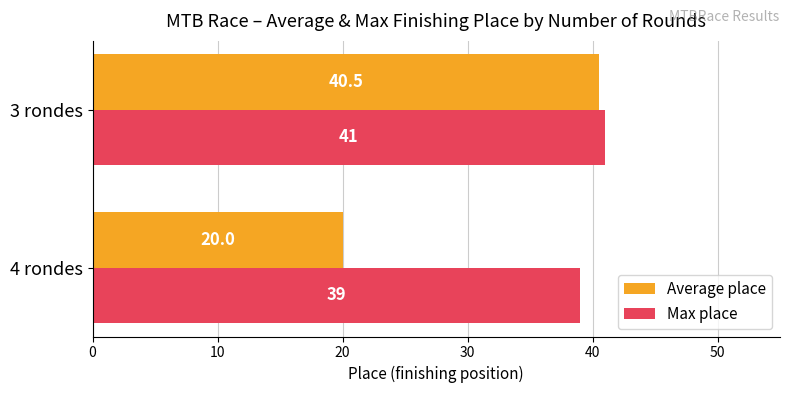

List the labels in order of Average place value, smallest first.

4 rondes, 3 rondes